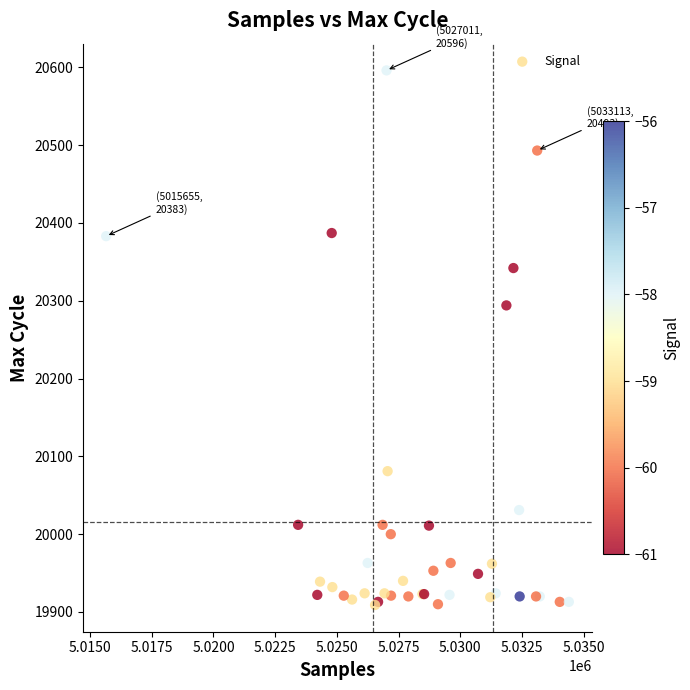

What Y value in the scatter plot is closest to 20252?

20294